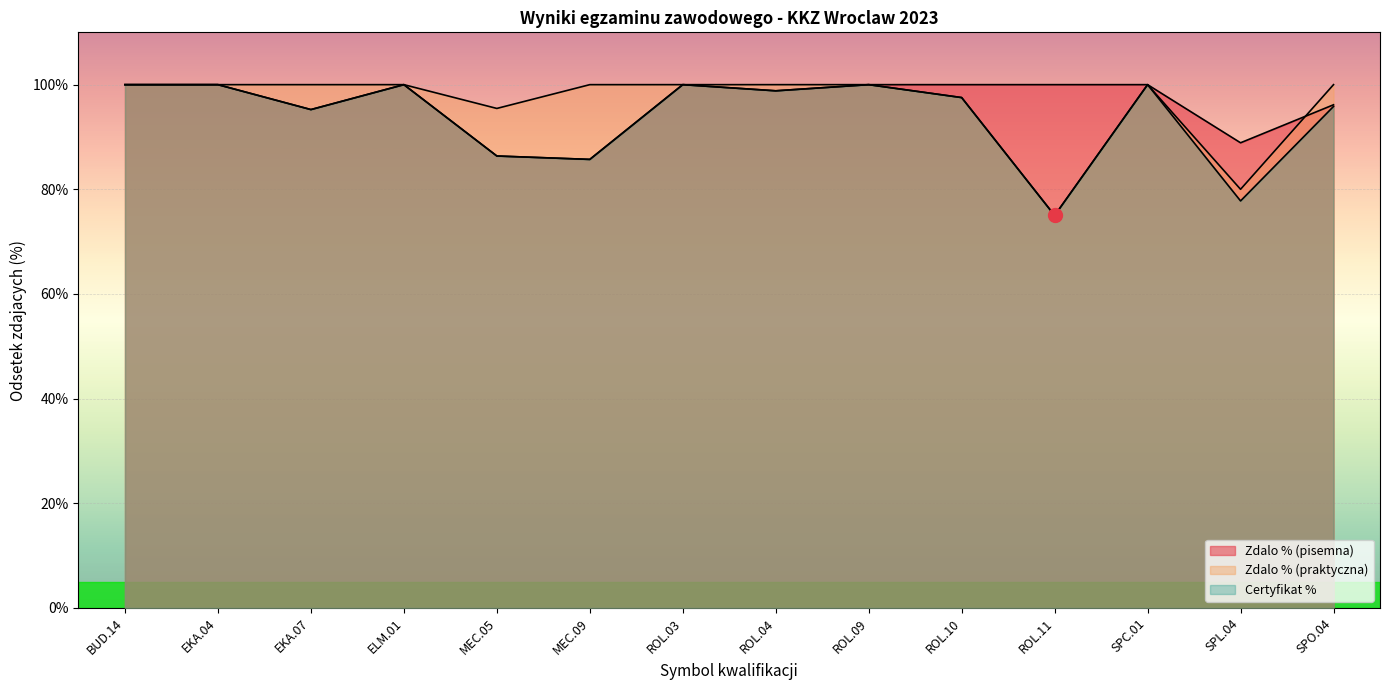

True or false: Zdalo % (praktyczna) and Certyfikat % intersect in this chart.

False